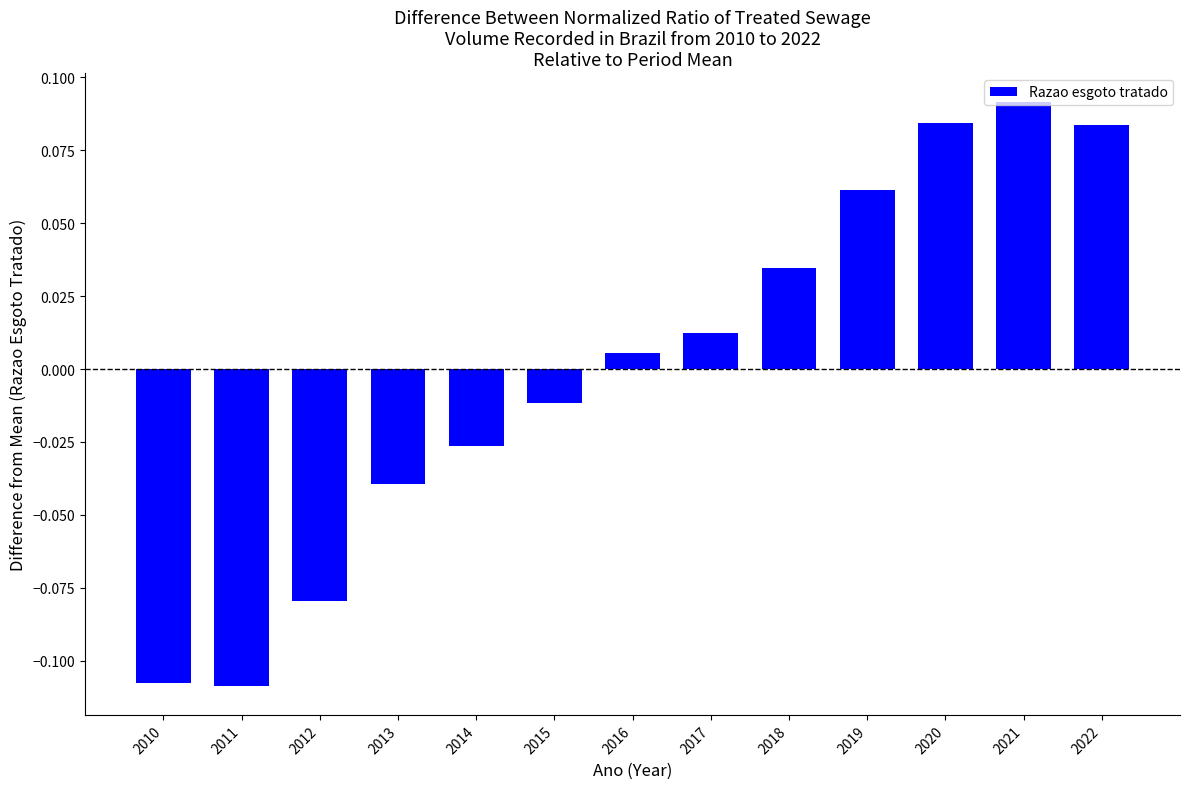

Which has a higher value, 2020 or 2015?

2020